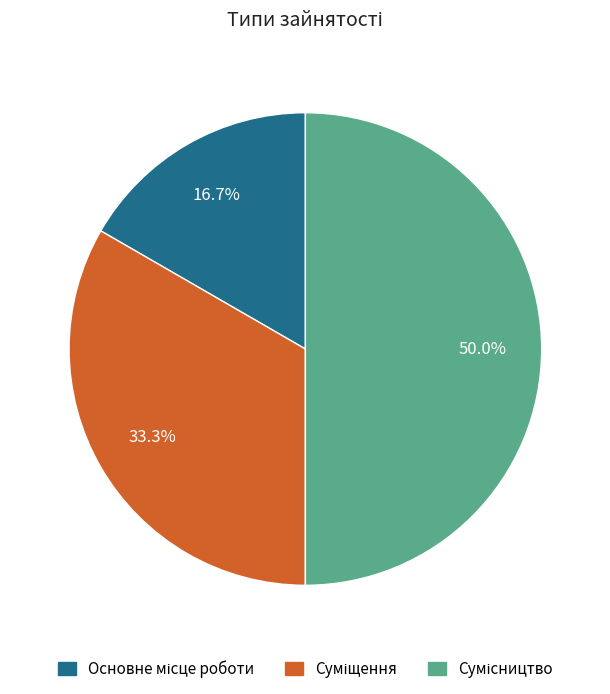

Do Сумісництво and Основне місце роботи together represent more than half of the pie?

Yes